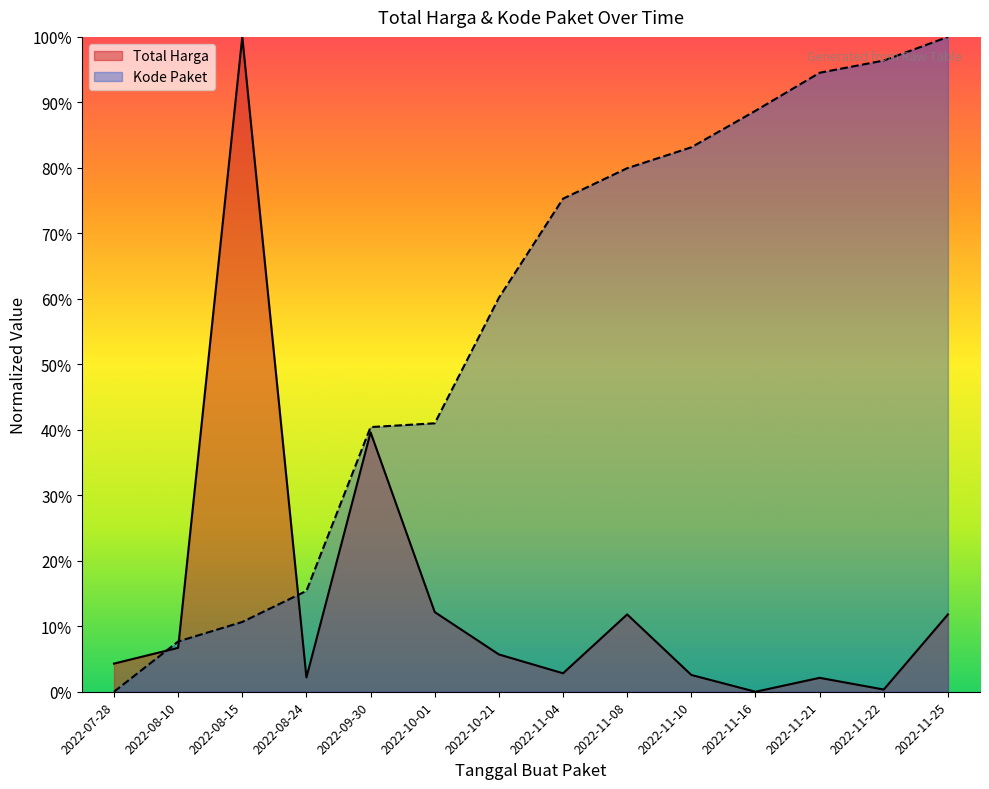

List the series in order of their peak value, highest first.

Total Harga, Kode Paket